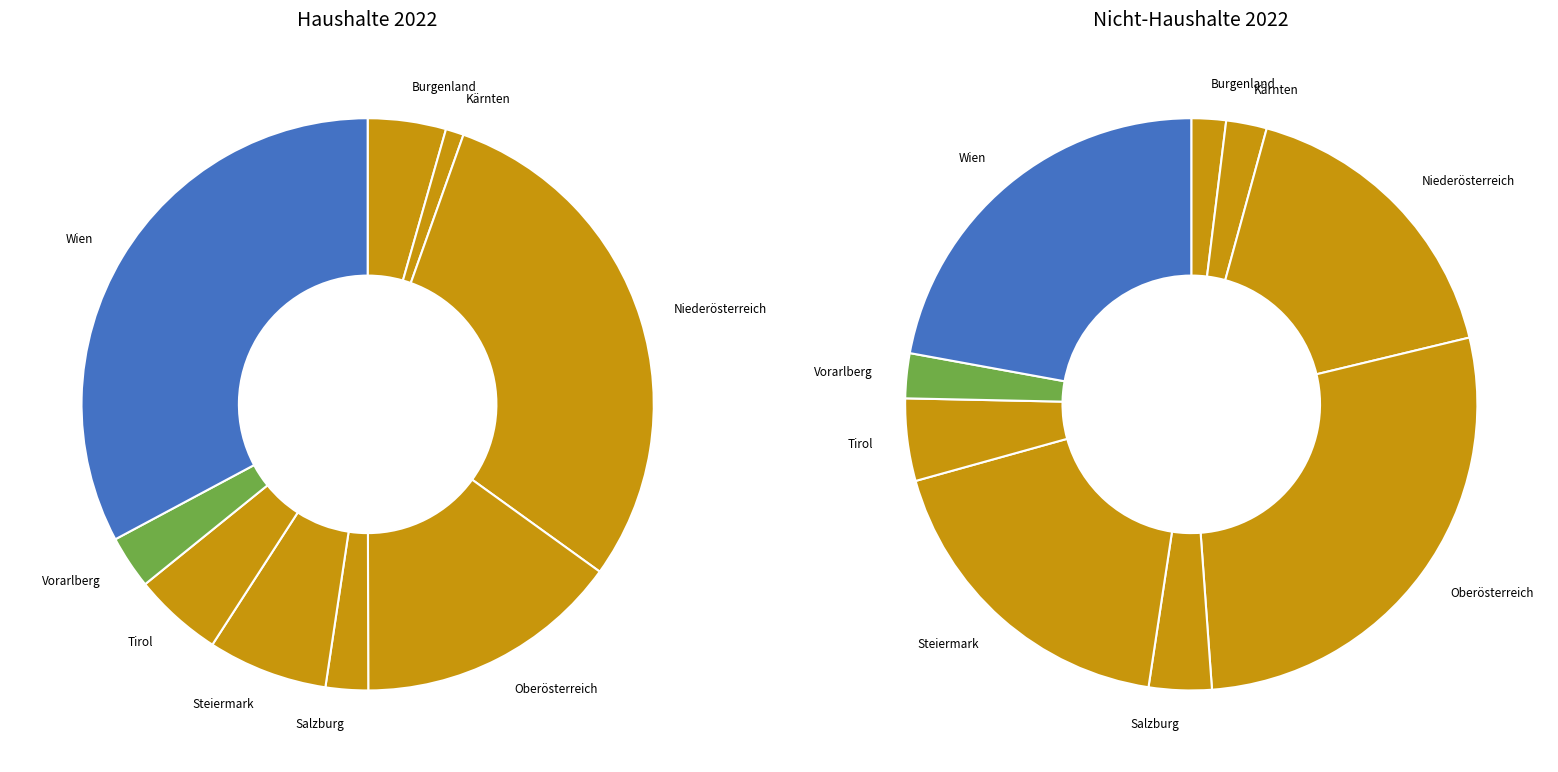

The 4 slice represents 11% of the pie. True or false?

False